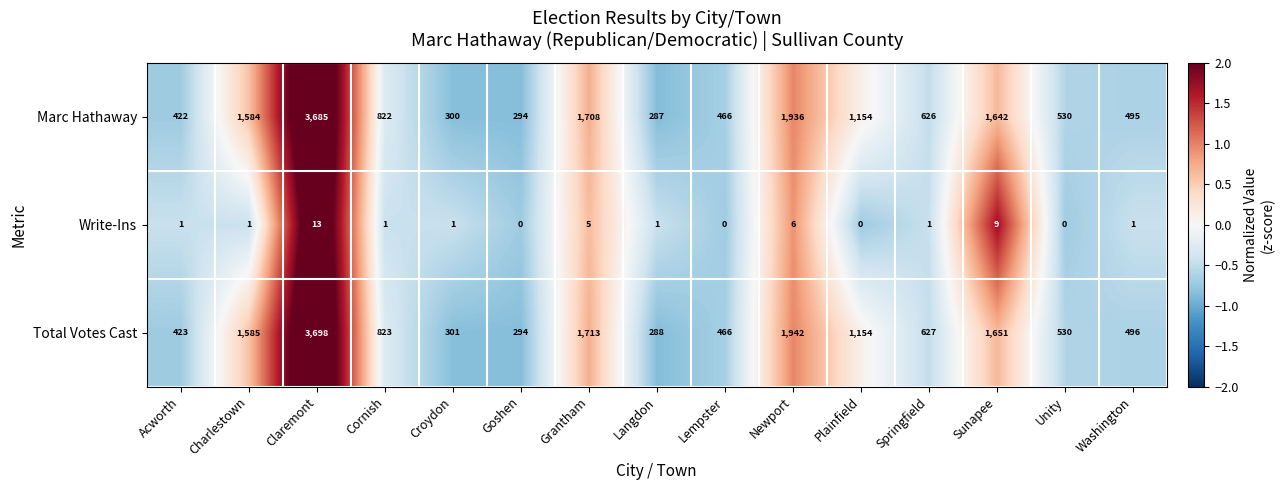

Count the number of categories in the chart.

15